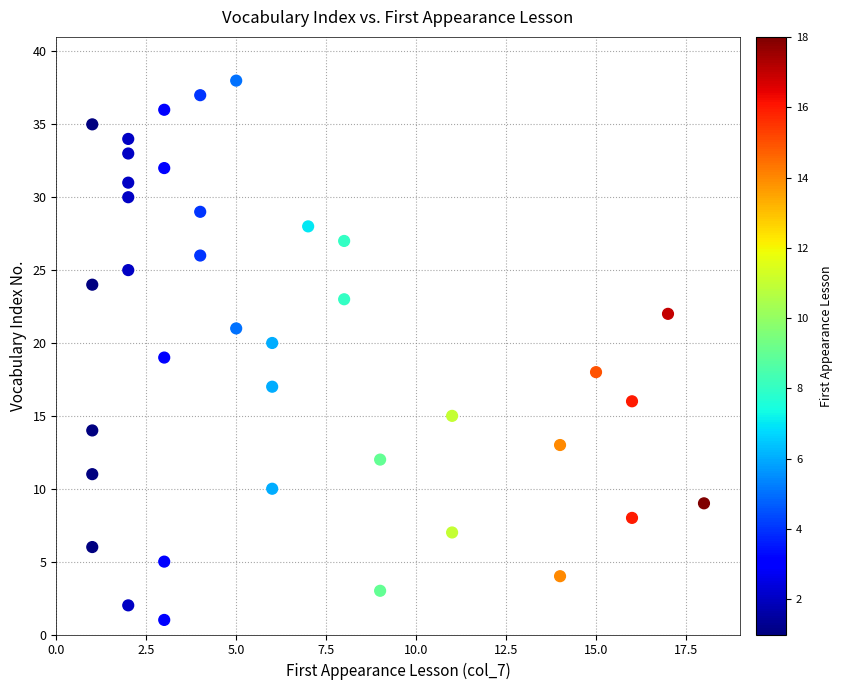

What is the range of X values (max minus min)?

17